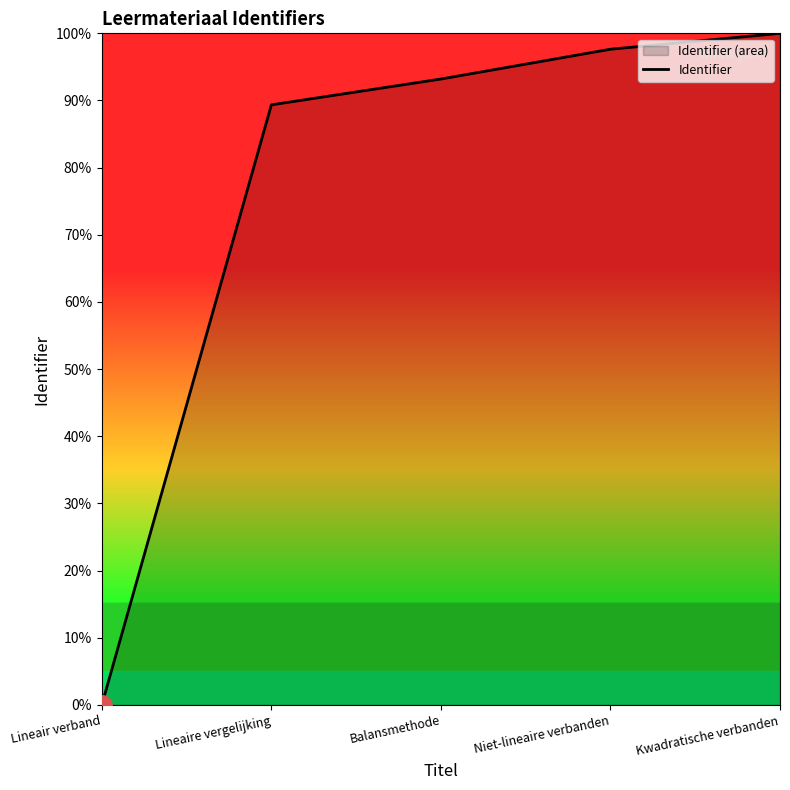

True or false: the data has more than 1 interior local peaks.

False